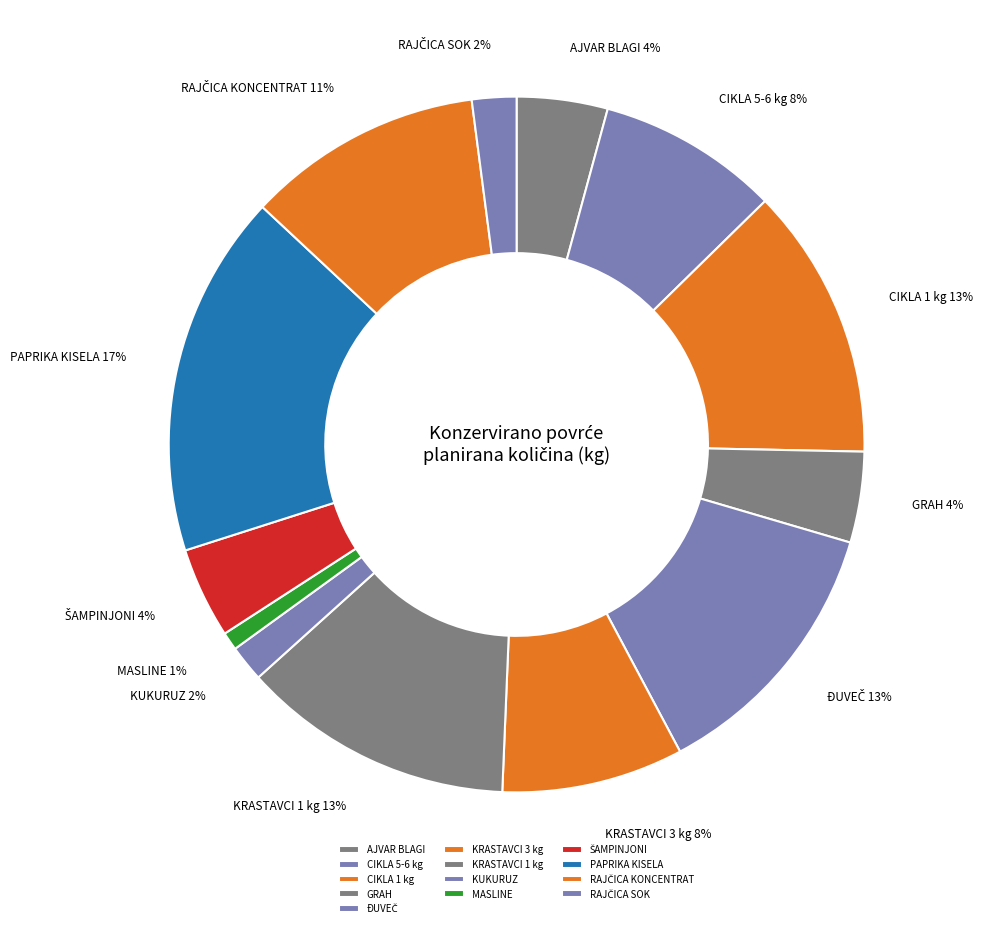

Combined, do CIKLA 1 kg and MASLINE account for over 50%?

No